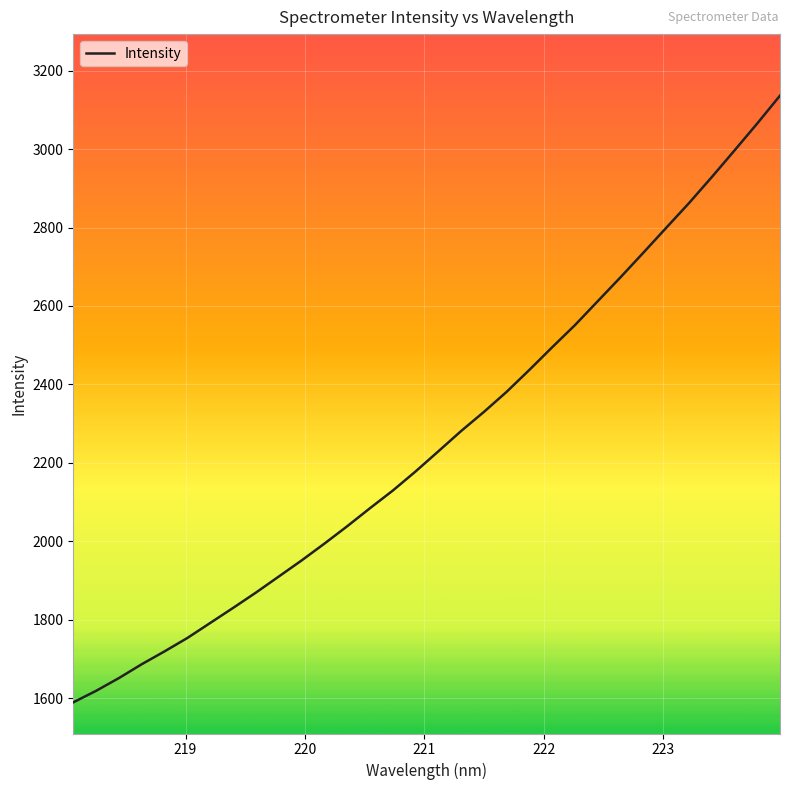

What is the difference between the maximum and second lowest values?

1517.8